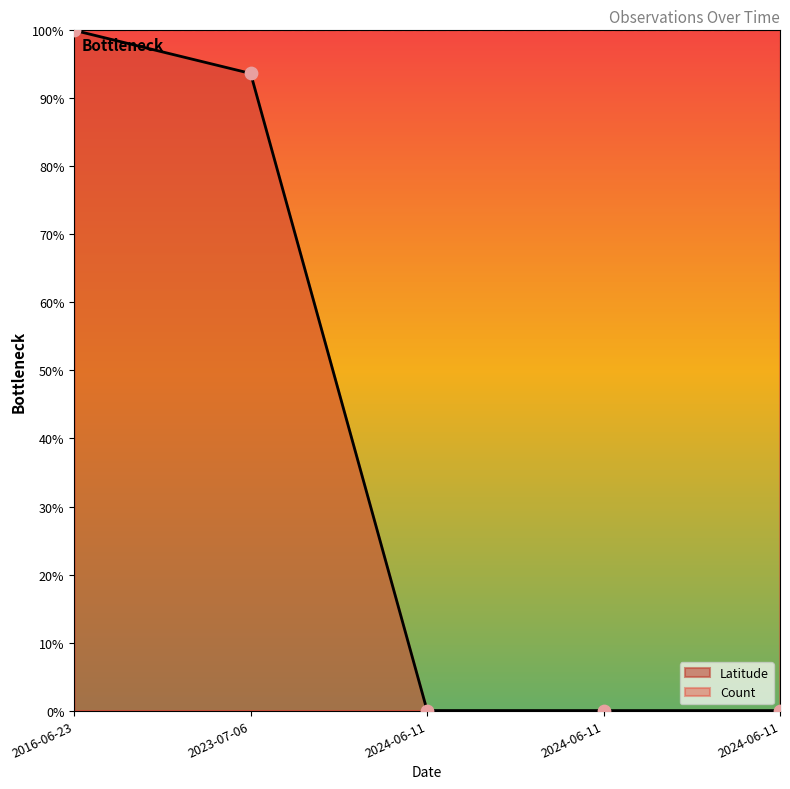

Between 2023-07-06 and 2016-06-23, which is larger?

2016-06-23